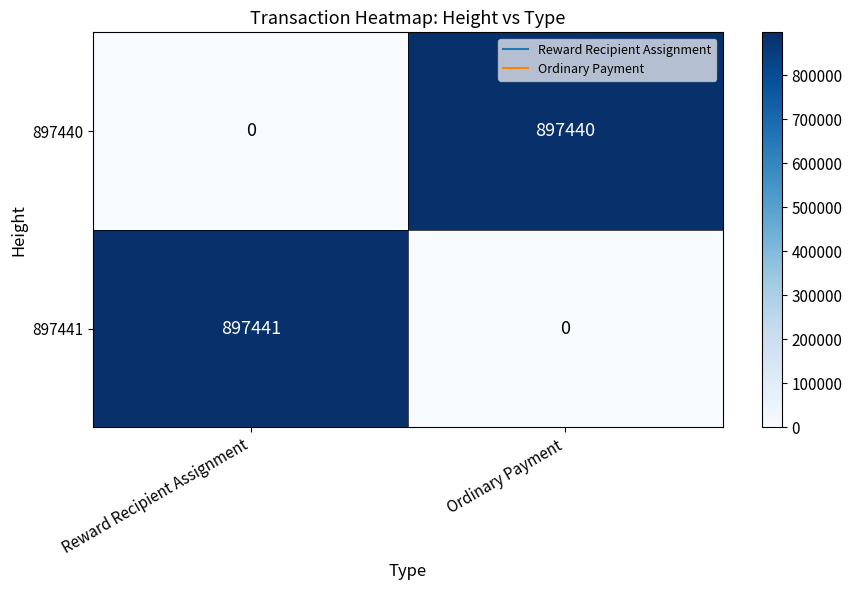

At which category is the sum across all series the highest?

Reward Recipient Assignment